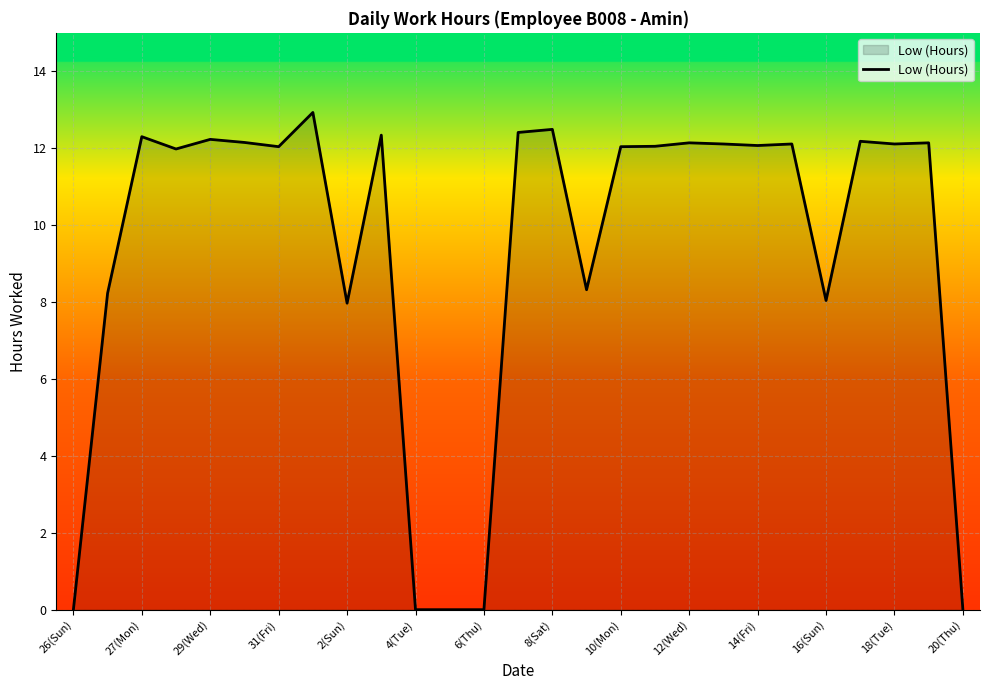

Does the chart display data point markers on the line(s)?

No